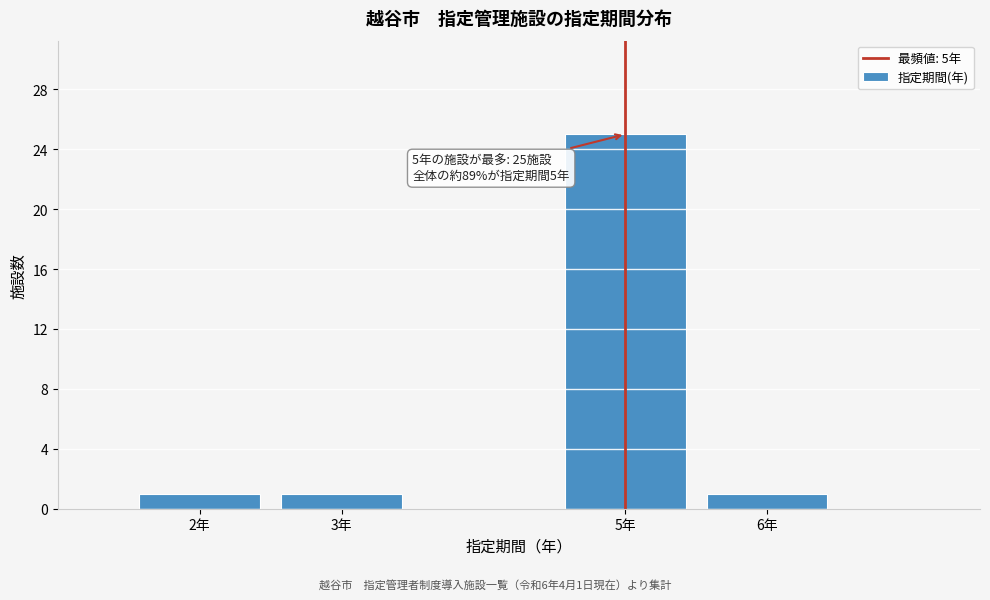

Reading right to left, transcribe all the data shown in this chart.

6年=1	5年=25	3年=1	2年=1